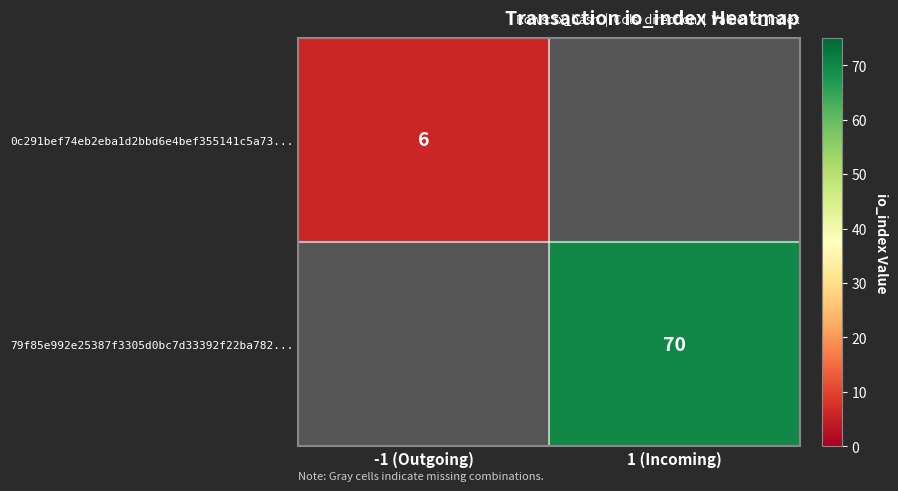

True or false: 79f85e992e25387f3305d0bc7d33392f22ba782... has a value of 70 at 1 (Incoming).

True